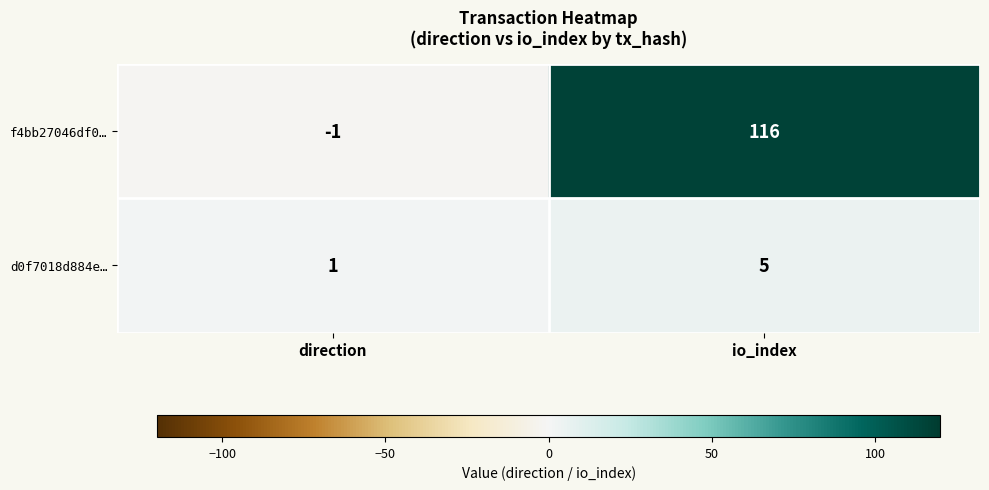

At which label is d0f7018d884e… closest to 3?

direction